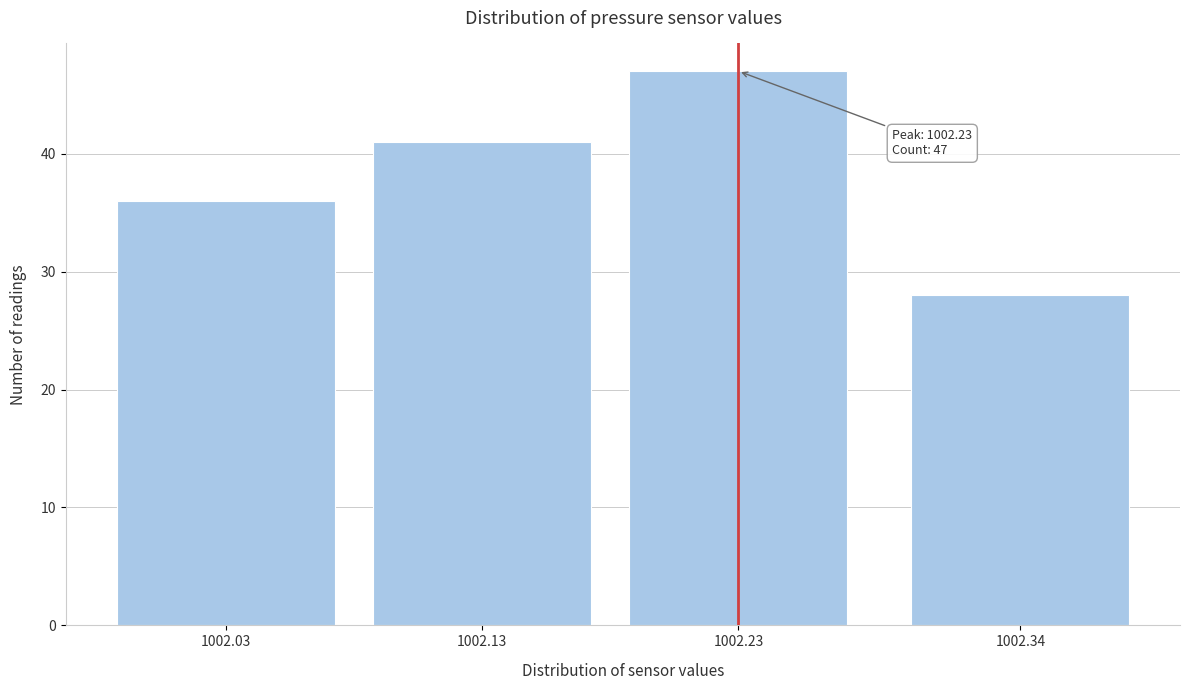

Reading left to right, extract all data points from this chart.

36	41	47	28